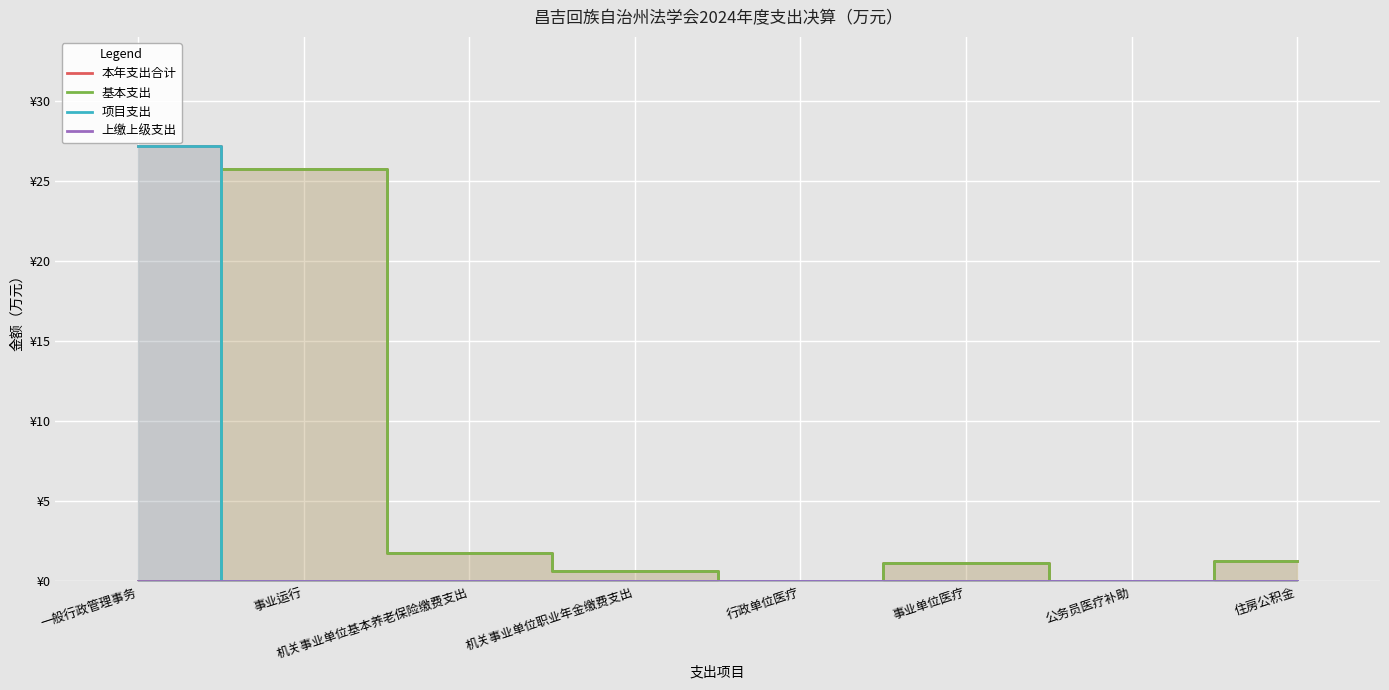

How many values in the 基本支出 series are below 1?

4